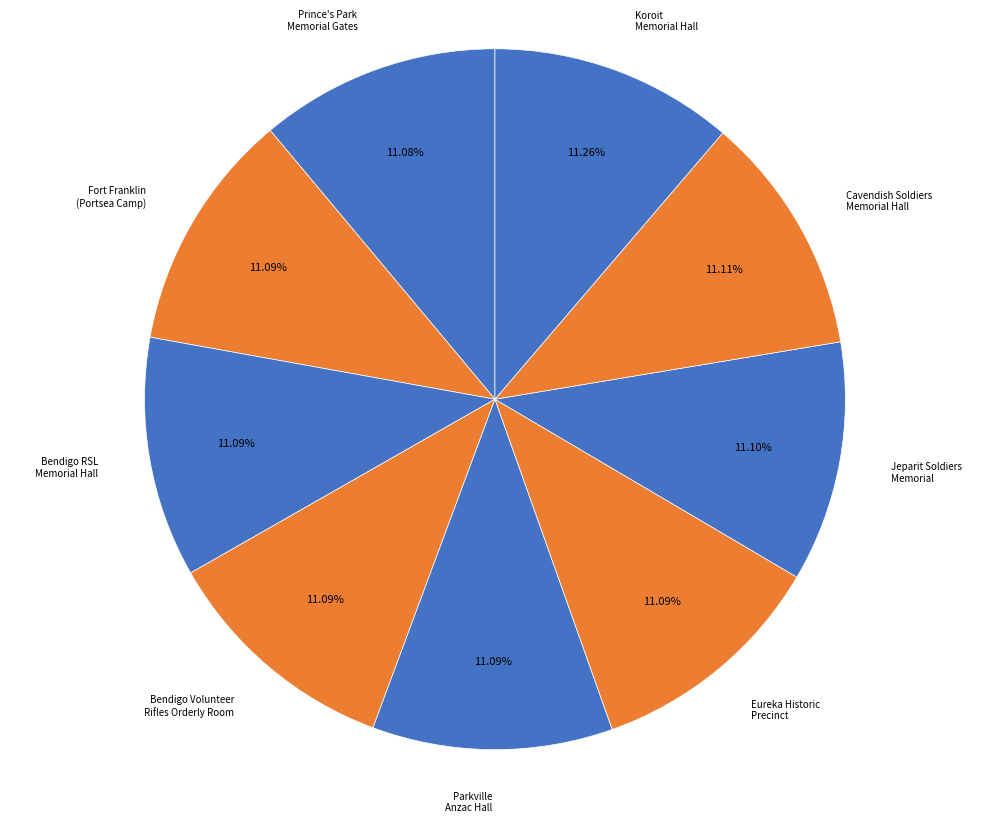

Rank the categories by value from highest to lowest.

Koroit Memorial Hall, Cavendish Soldiers Memorial Hall, Jeparit Soldiers And Citizens Memorial, Eureka Historic Precinct, Parkville Anzac Hall, Bendigo Volunteer Rifles Orderly Room, Bendigo Returned Soldiers Memorial Hall, The Former Fort Franklin (Portsea Camp), Prince's Park Memorial Gates